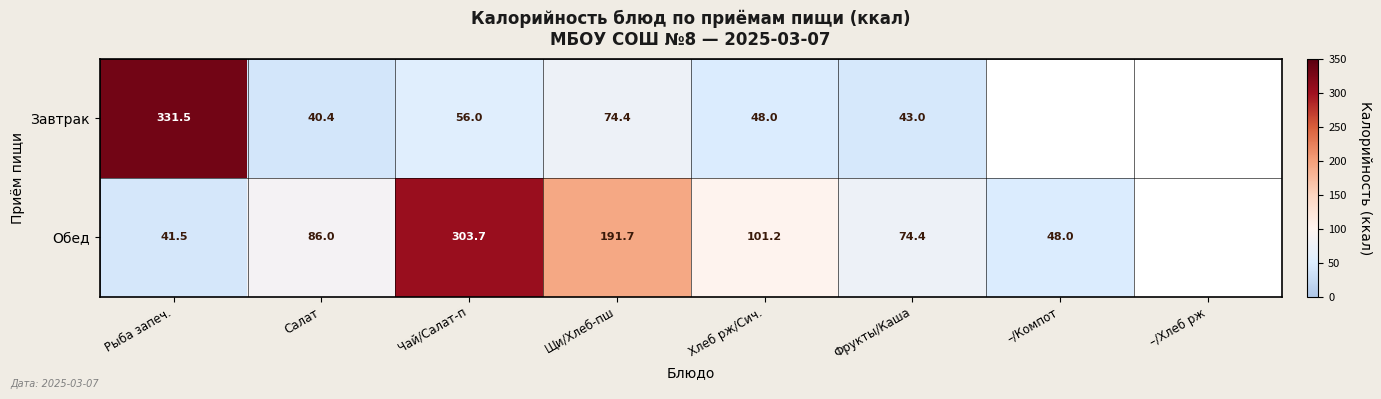

Rank the series at Чай/Салат-п from highest to lowest value.

Обед, Завтрак